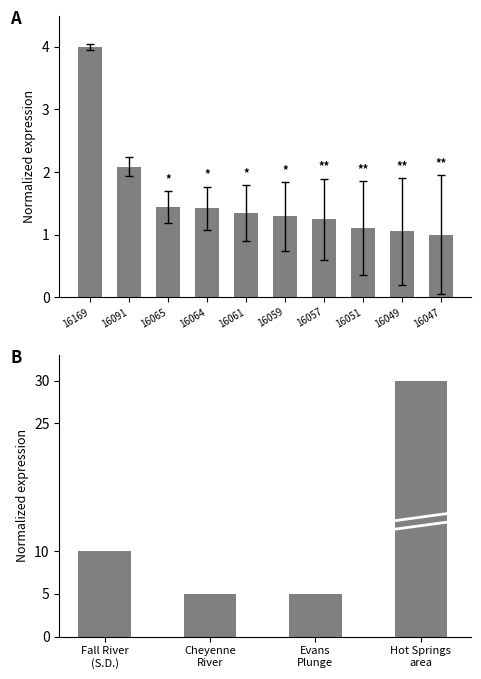

Are the bars horizontal?

No